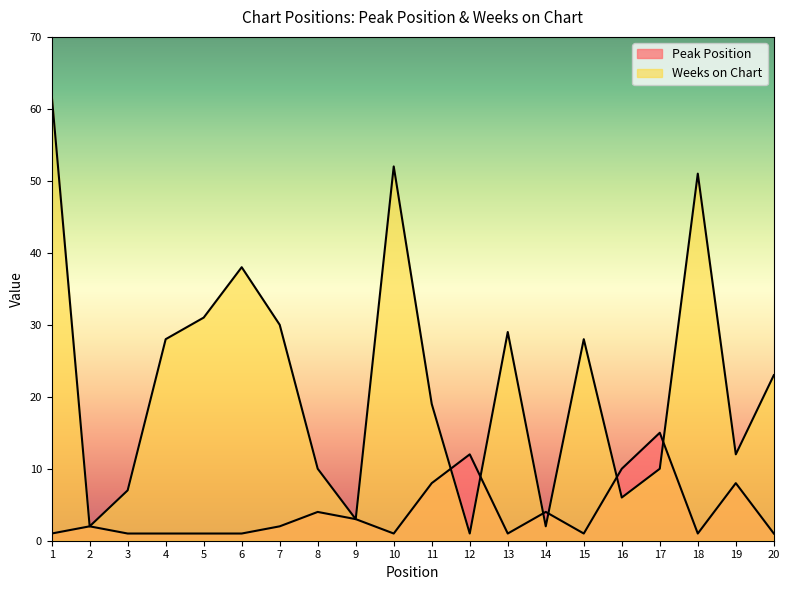

What is the total value across all series at 4?

29